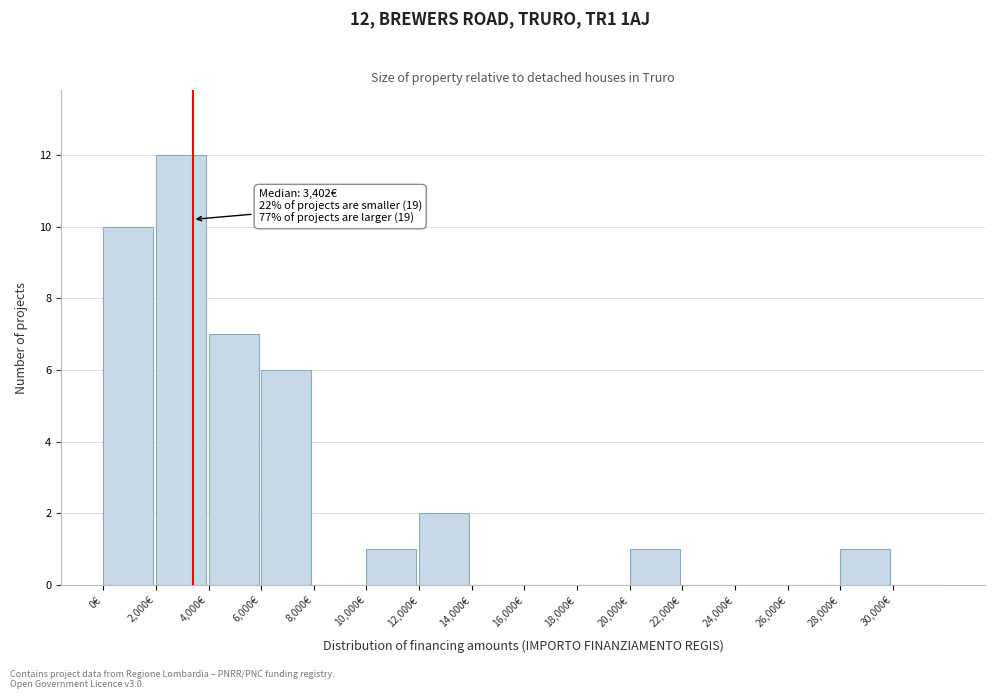

Over which range of the x-axis is the bar tallest?

2000 to 4000